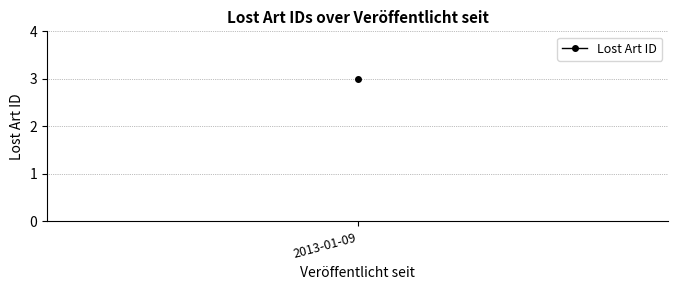

How many series are shown in this chart?

1